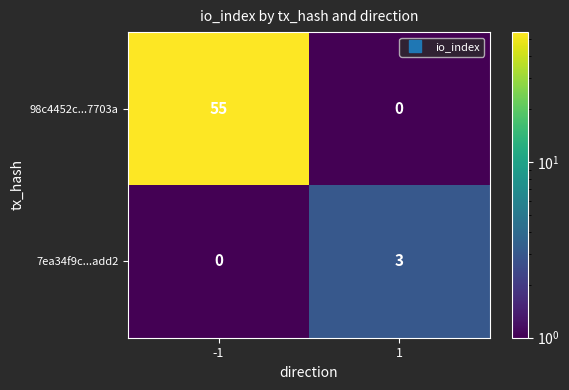

What is the total value across all series at -1?

55